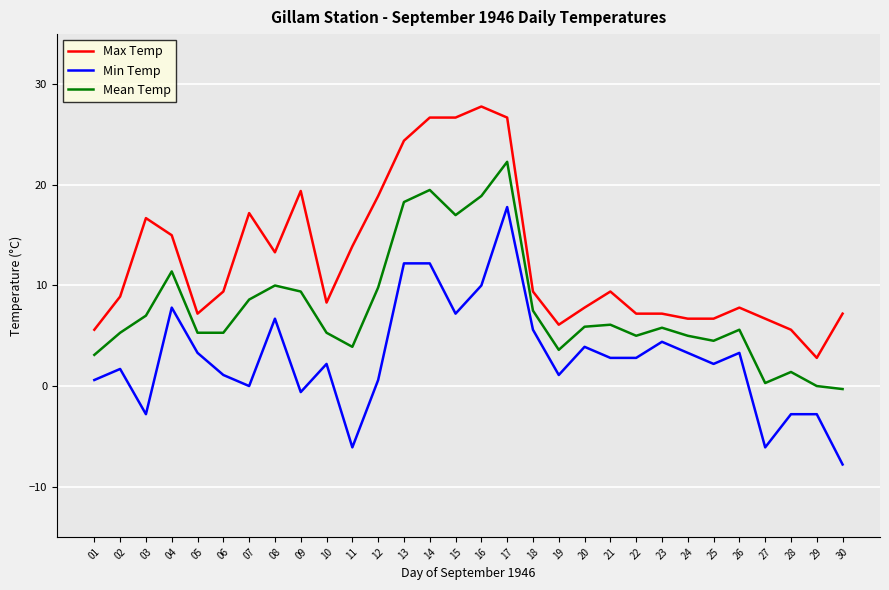

Is it true that Min Temp equals 3.3 at 26?

True